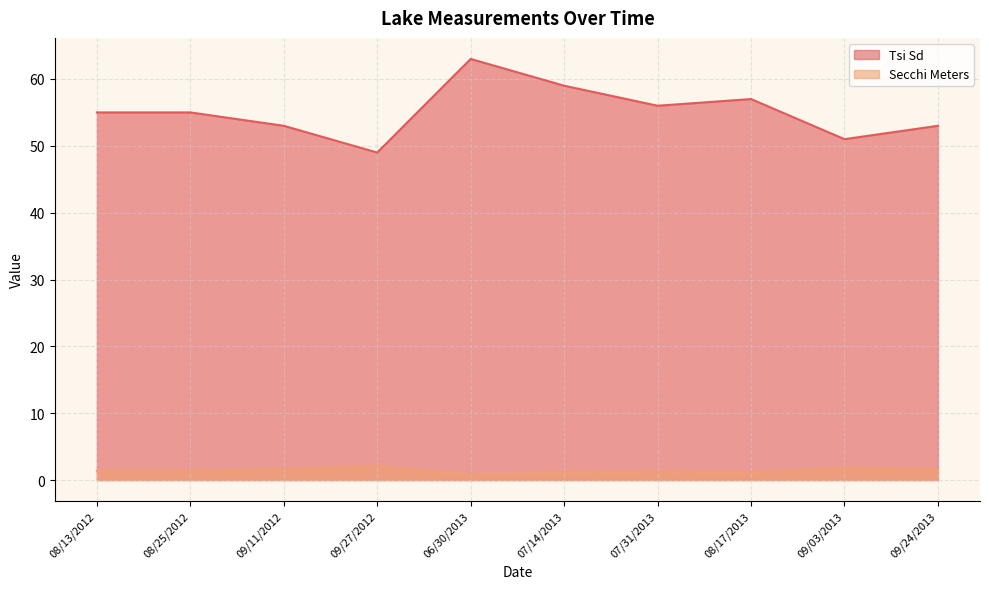

Reading left to right, what are all the values shown in this chart?

Tsi Sd: 55.0	55.0	53.0	49.0	63.0	59.0	56.0	57.0	51.0	53.0
Secchi Meters: 1.4	1.4	1.6	2.1	0.8	1.1	1.3	1.2	1.8	1.6